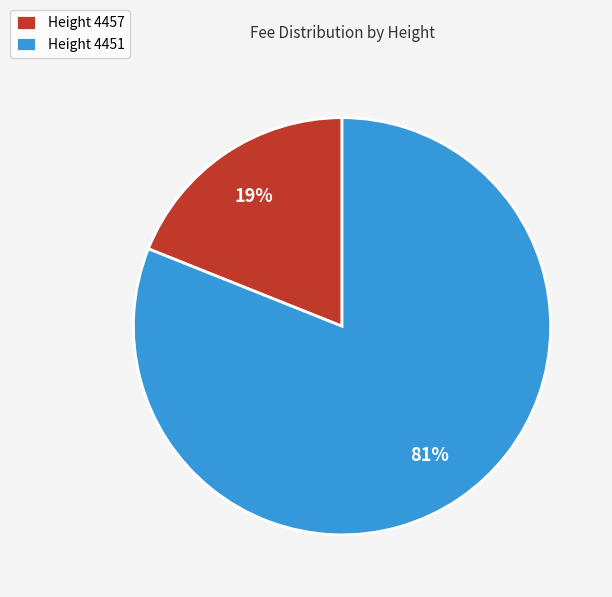

How many slices are in this pie chart?

2